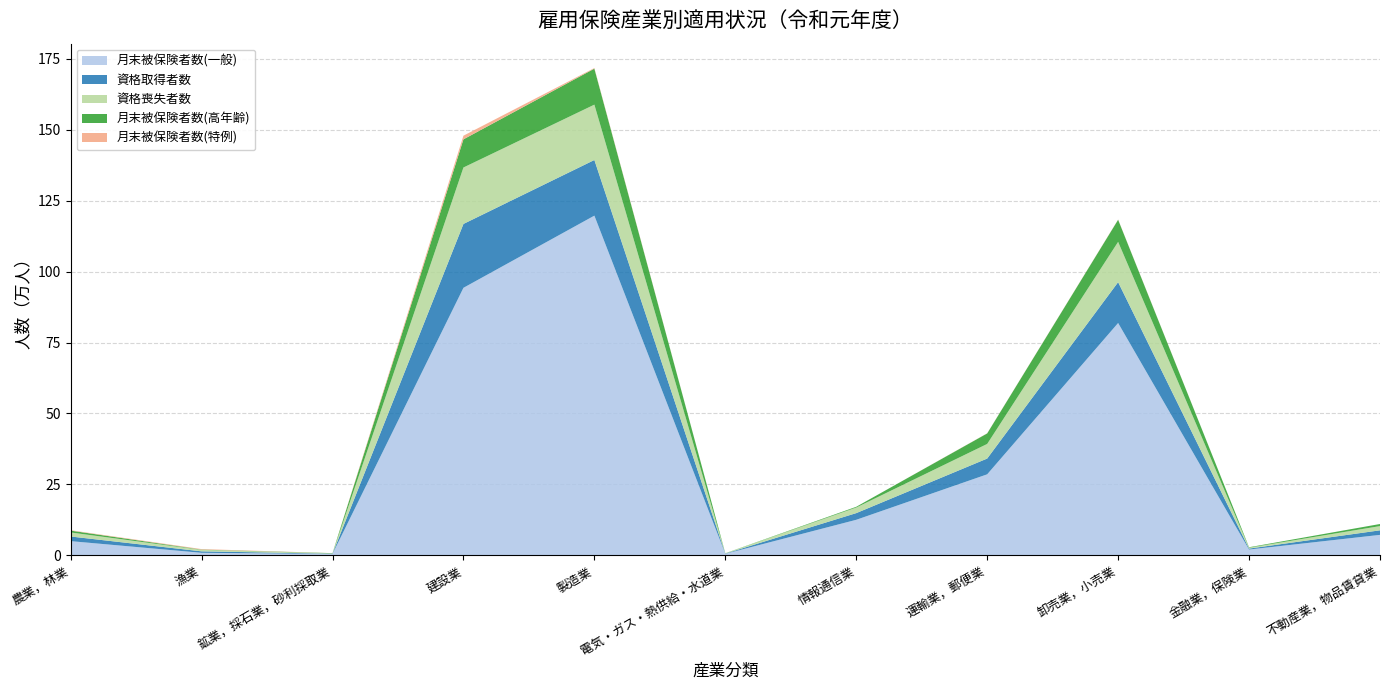

Reading left to right, transcribe all the data shown in this chart.

月末被保険者数(一般): 50256	9139	5051	942731	1197024	5575	125454	285675	818804	20688	72326
資格取得者数: 16363	5170	1028	225036	196046	839	23539	55551	143893	3322	16068
資格喪失者数: 14231	5057	966	198859	195051	761	19674	51481	141996	3199	14852
月末被保険者数(高年齢): 6492	1042	911	99191	126773	446	2628	37015	77781	1529	7382
月末被保険者数(特例): 1379	1844	84	12834	2143	0	0	506	789	2	34